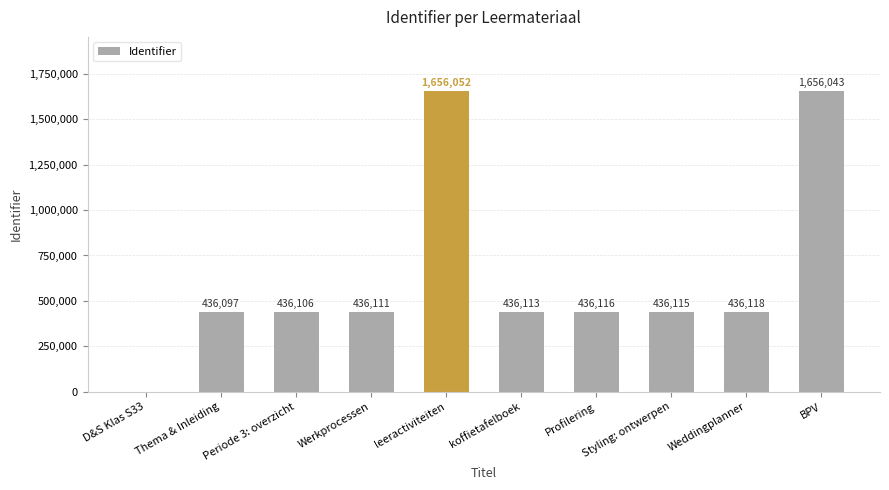

What is the approximate value at koffietafelboek, to the nearest 10?

436110